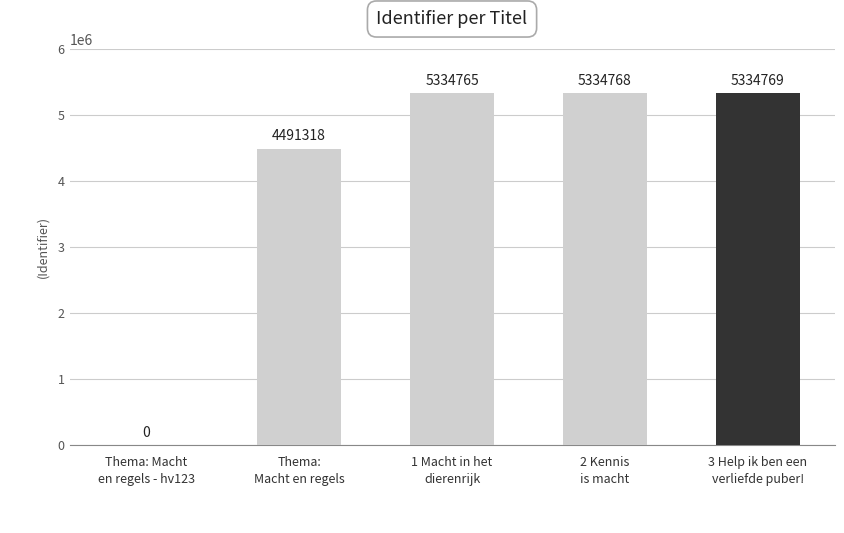

What is the greatest value displayed?

5334769